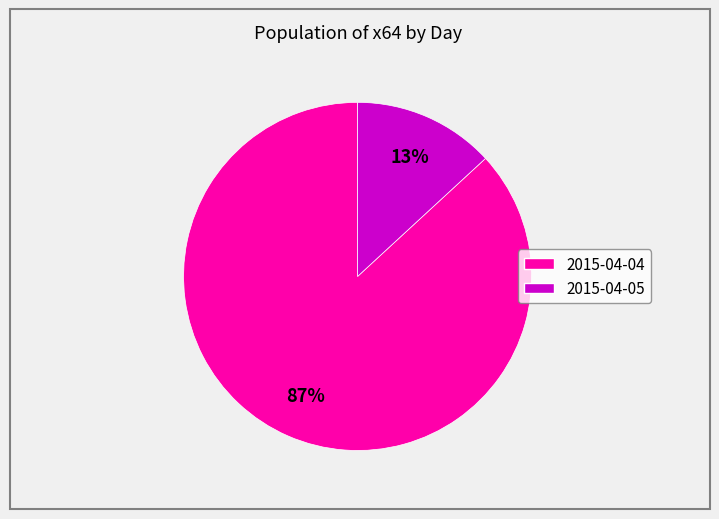

To the nearest percent, what is the difference between the 2015-04-04 and 2015-04-05 slice percentages?

74%